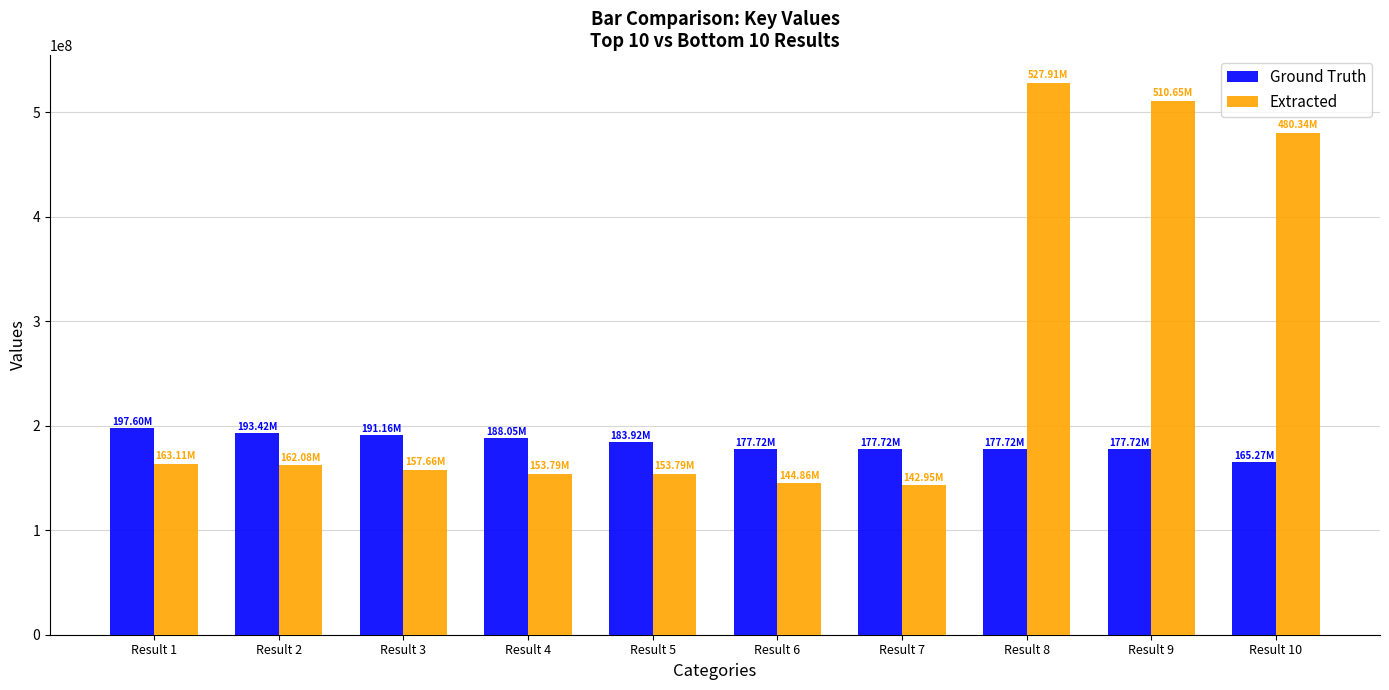

Rank the series by their average value, from lowest to highest.

Ground Truth, Extracted